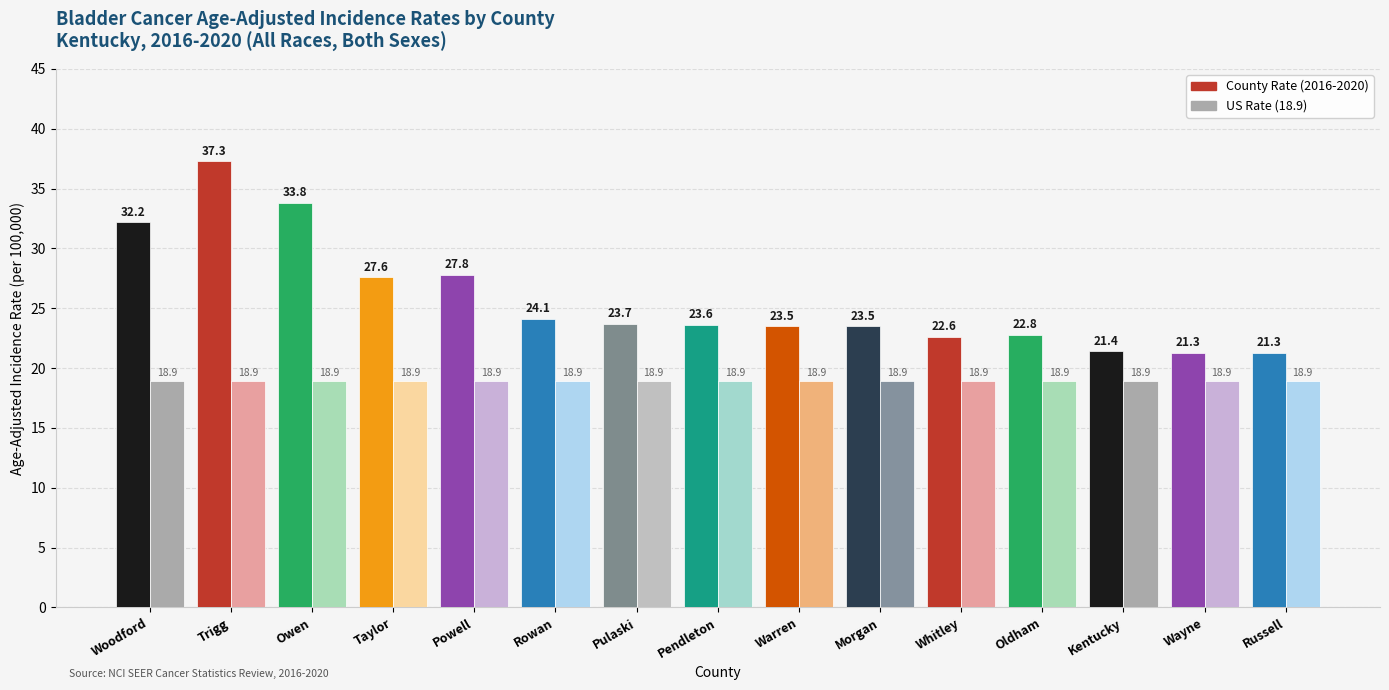

What position from the left is Oldham?

12